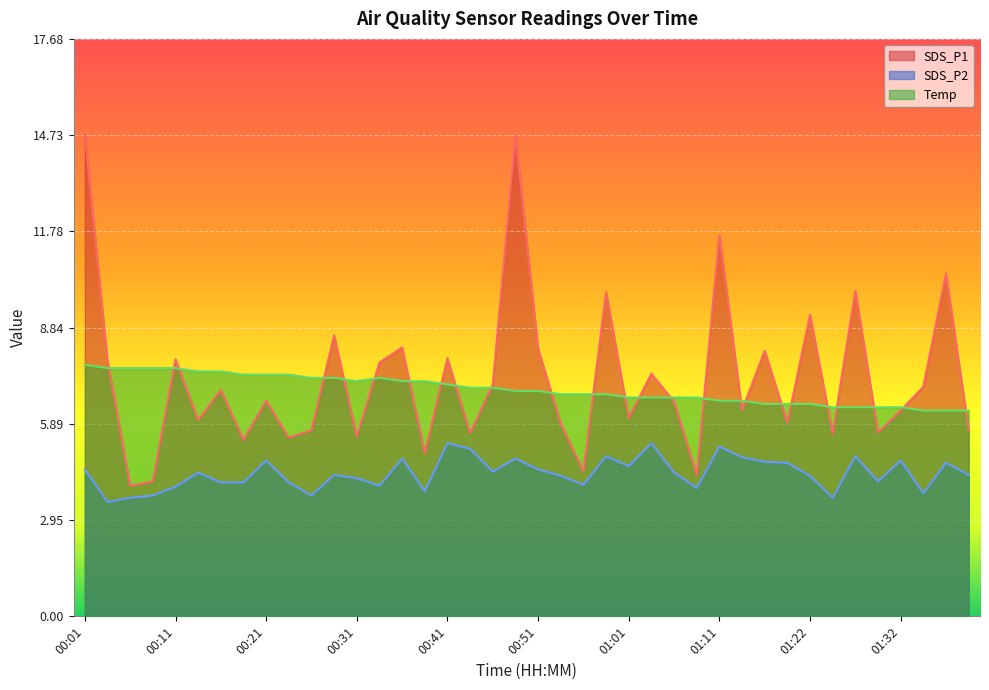

True or false: Temp and SDS_P1 intersect in this chart.

True